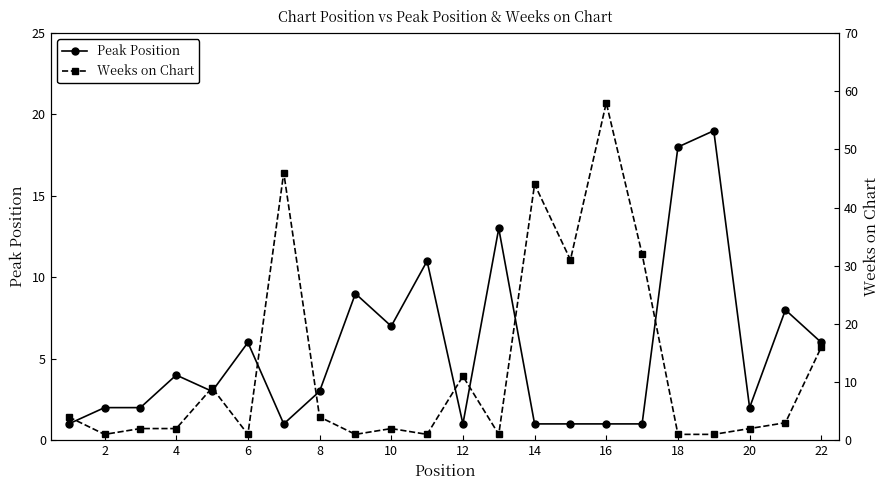

True or false: Peak Position has more than 1 points higher than both neighbors.

True